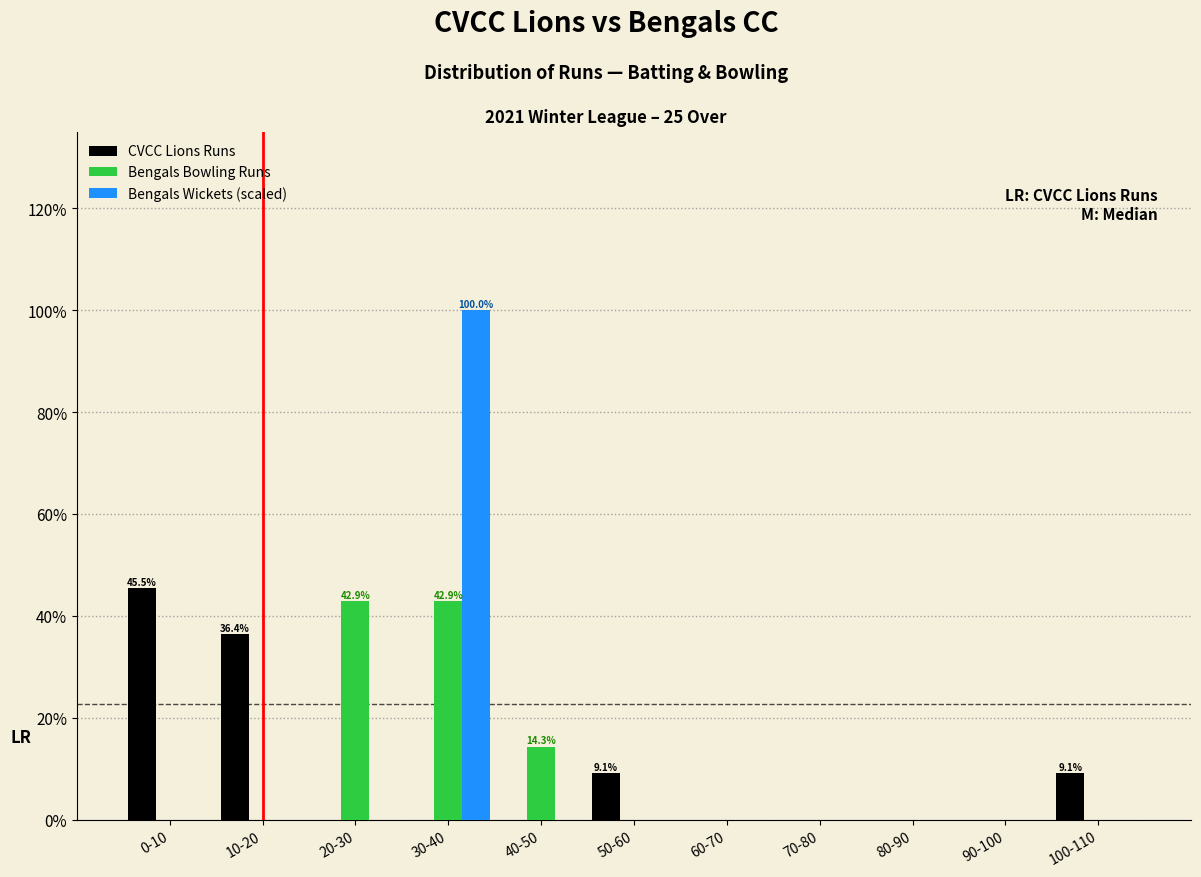

The Bengals Wickets (scaled) series shows -39.4 at 80-90. True or false?

False